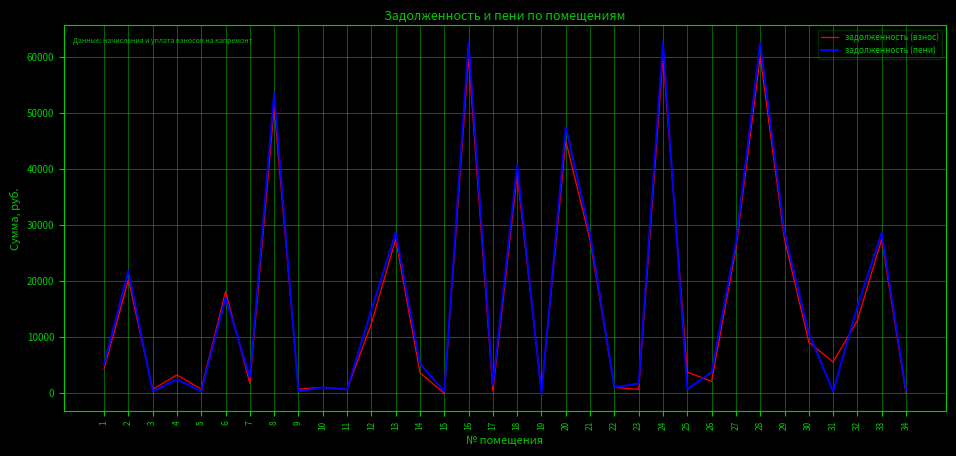

Which series has the largest total across all categories?

задолженность (пени)